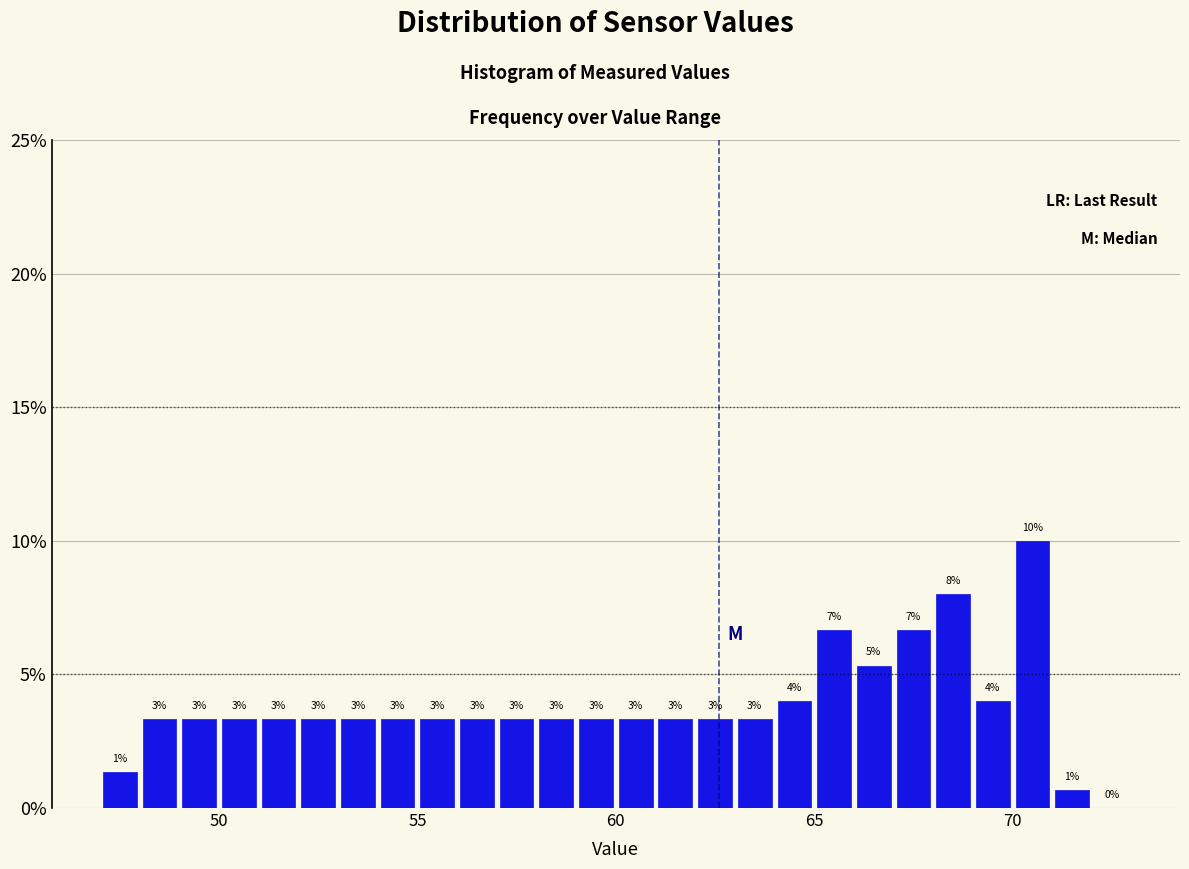

Read against the x-axis, roughly where is the centre of the tallest bar?

70.5